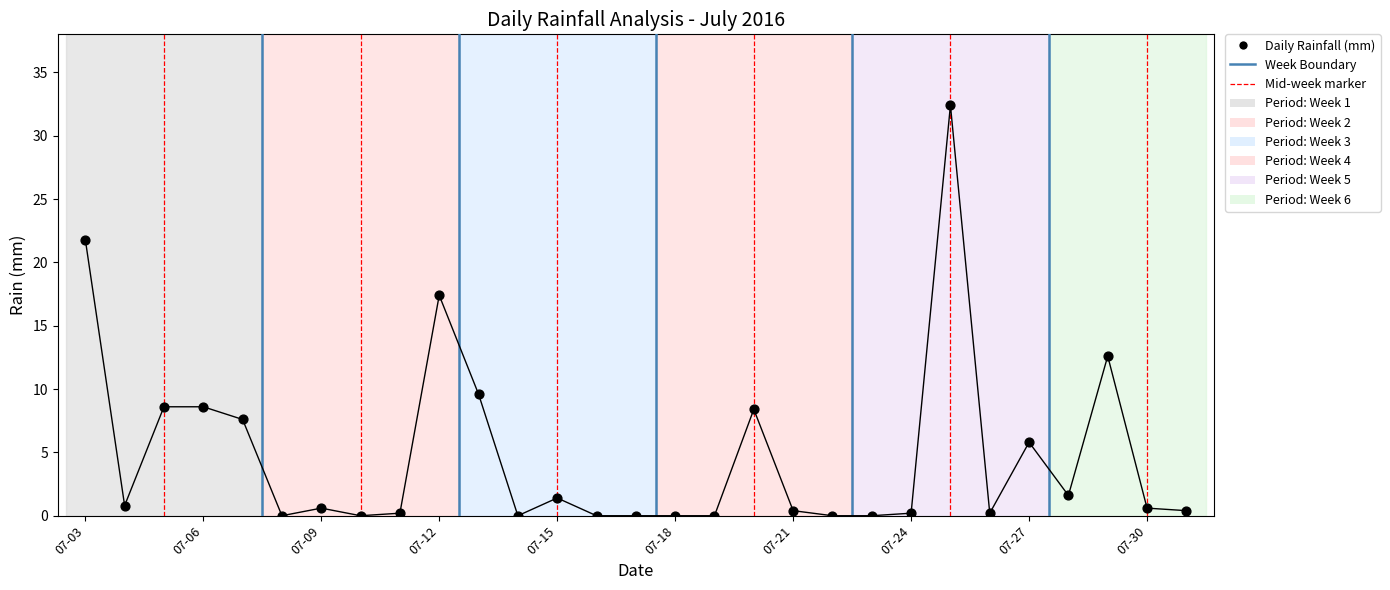

What Y value in the scatter plot is closest to 16?

17.4